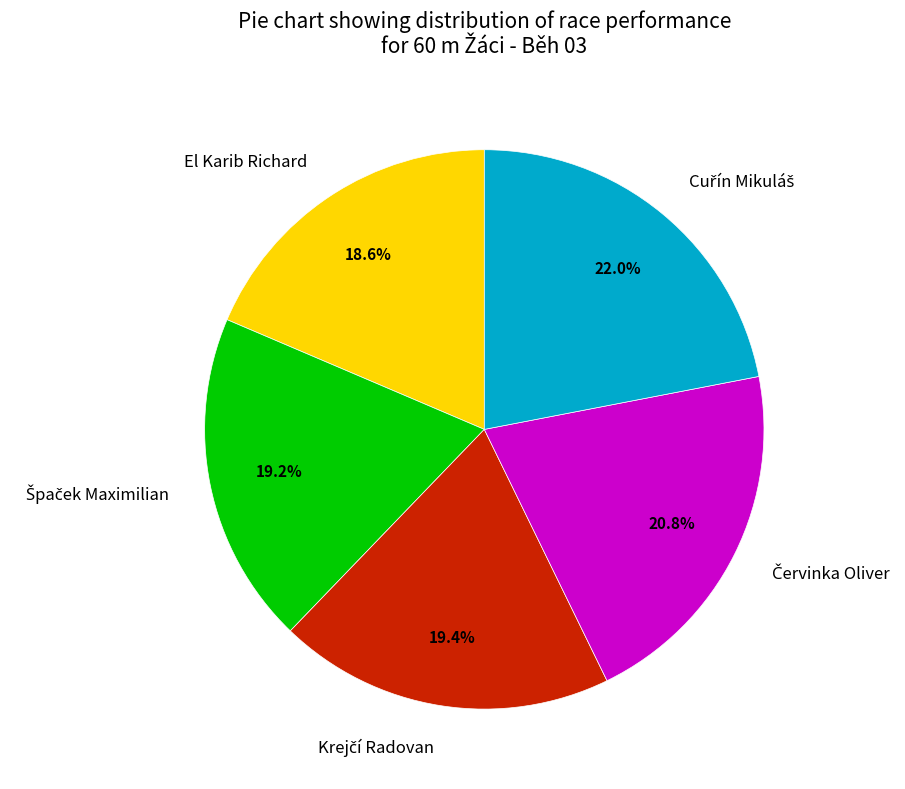

Is there a majority slice in this chart?

No